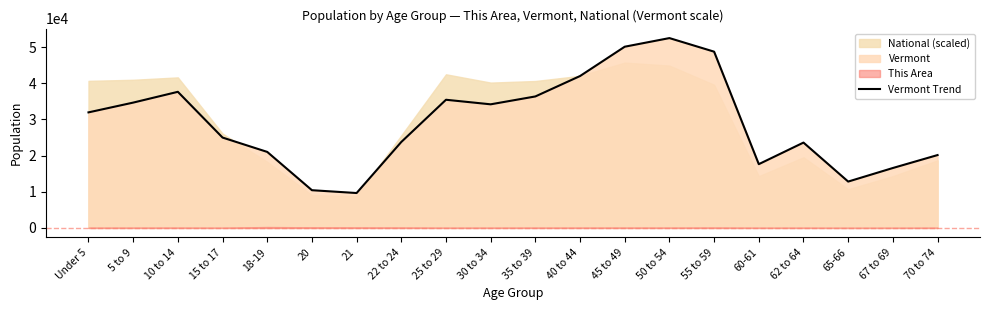

What is the difference between the maximum and minimum values?

42842